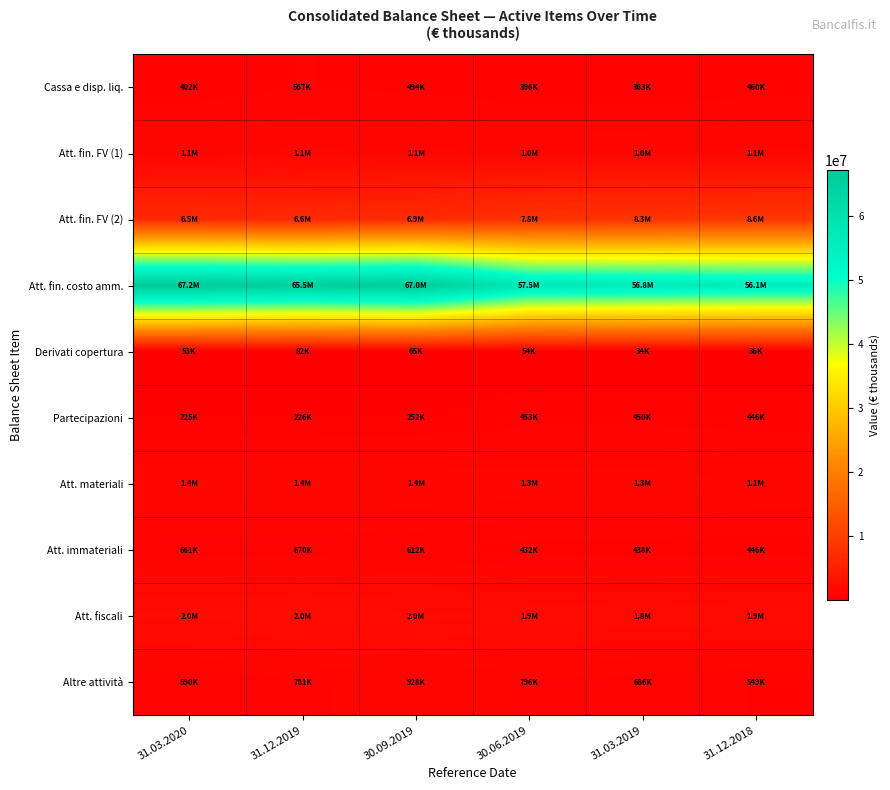

Reading left to right, list all the values displayed in this chart.

Cassa e disp. liq.: 31.03.2020=402042	31.12.2019=566924	30.09.2019=493538	30.06.2019=395525	31.03.2019=363073	31.12.2018=459782
Att. fin. FV (1): 31.03.2020=1069556	31.12.2019=1120111	30.09.2019=1149223	30.06.2019=1047721	31.03.2019=1045996	31.12.2018=1128625
Att. fin. FV (2): 31.03.2020=6509863	31.12.2019=6556202	30.09.2019=6911141	30.06.2019=7808130	31.03.2019=8253832	31.12.2018=8563992
Att. fin. costo amm.: 31.03.2020=67162227	31.12.2019=65541246	30.09.2019=66961934	30.06.2019=57461564	31.03.2019=56755813	31.12.2018=56054342
Derivati copertura: 31.03.2020=53100	31.12.2019=82185	30.09.2019=65401	30.06.2019=53567	31.03.2019=33816	31.12.2018=35564
Partecipazioni: 31.03.2020=225358	31.12.2019=225869	30.09.2019=251613	30.06.2019=453046	31.03.2019=450000	31.12.2018=446049
Att. materiali: 31.03.2020=1366608	31.12.2019=1368696	30.09.2019=1356757	30.06.2019=1261800	31.03.2019=1270023	31.12.2018=1063273
Att. immateriali: 31.03.2020=660791	31.12.2019=669847	30.09.2019=612235	30.06.2019=431922	31.03.2019=438265	31.12.2018=445689
Att. fiscali: 31.03.2020=1965794	31.12.2019=2024579	30.09.2019=1960020	30.06.2019=1868566	31.03.2019=1795587	31.12.2018=1885616
Altre attività: 31.03.2020=589828	31.12.2019=780697	30.09.2019=928218	30.06.2019=795539	31.03.2019=685706	31.12.2018=549035